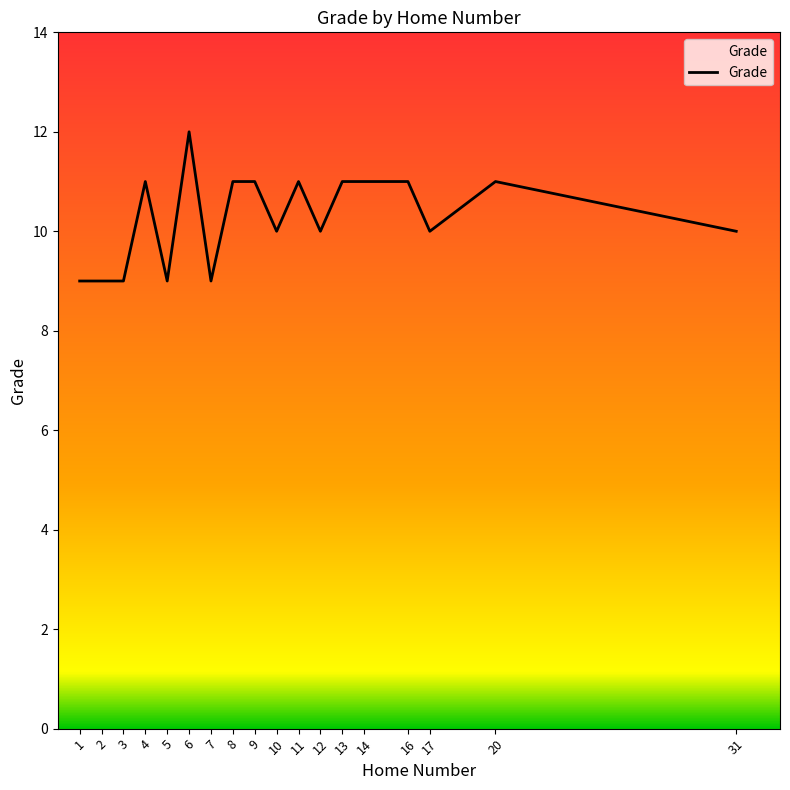

True or false: the data shows 13 at 1.

False